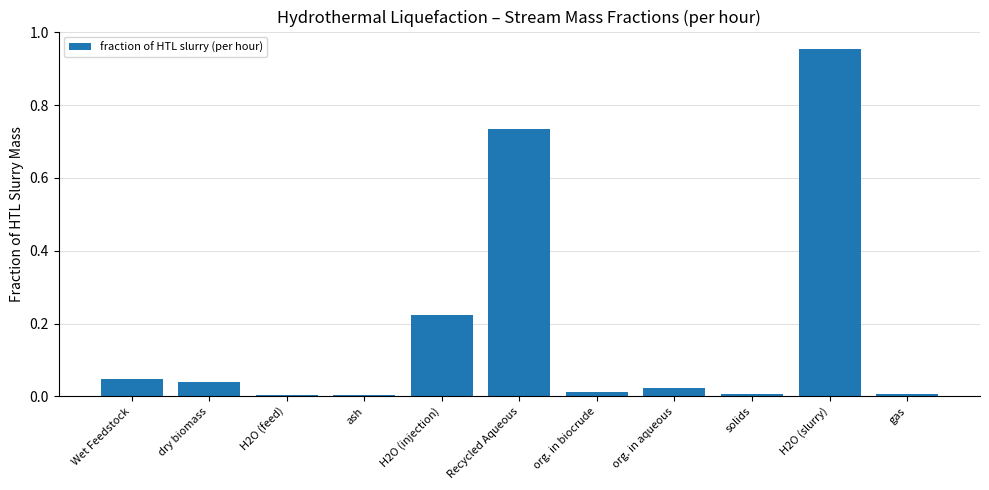

How many bars are there in total?

11